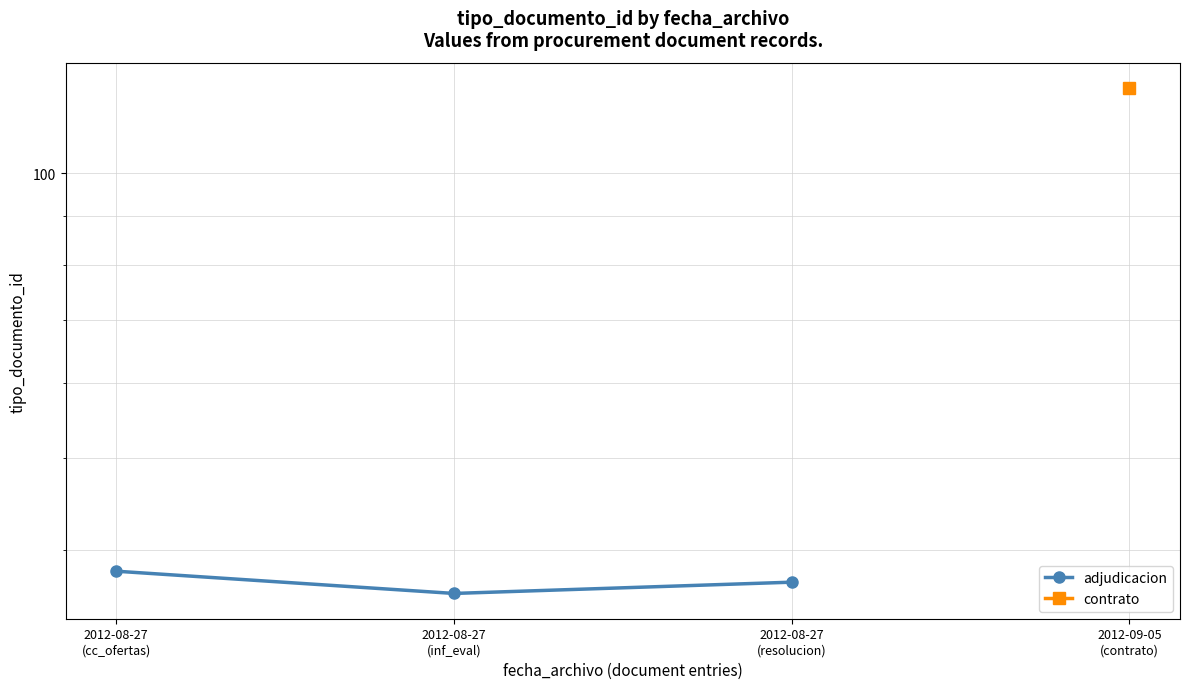

Which category has the highest value across all series?

2012-08-27
(cc_ofertas)